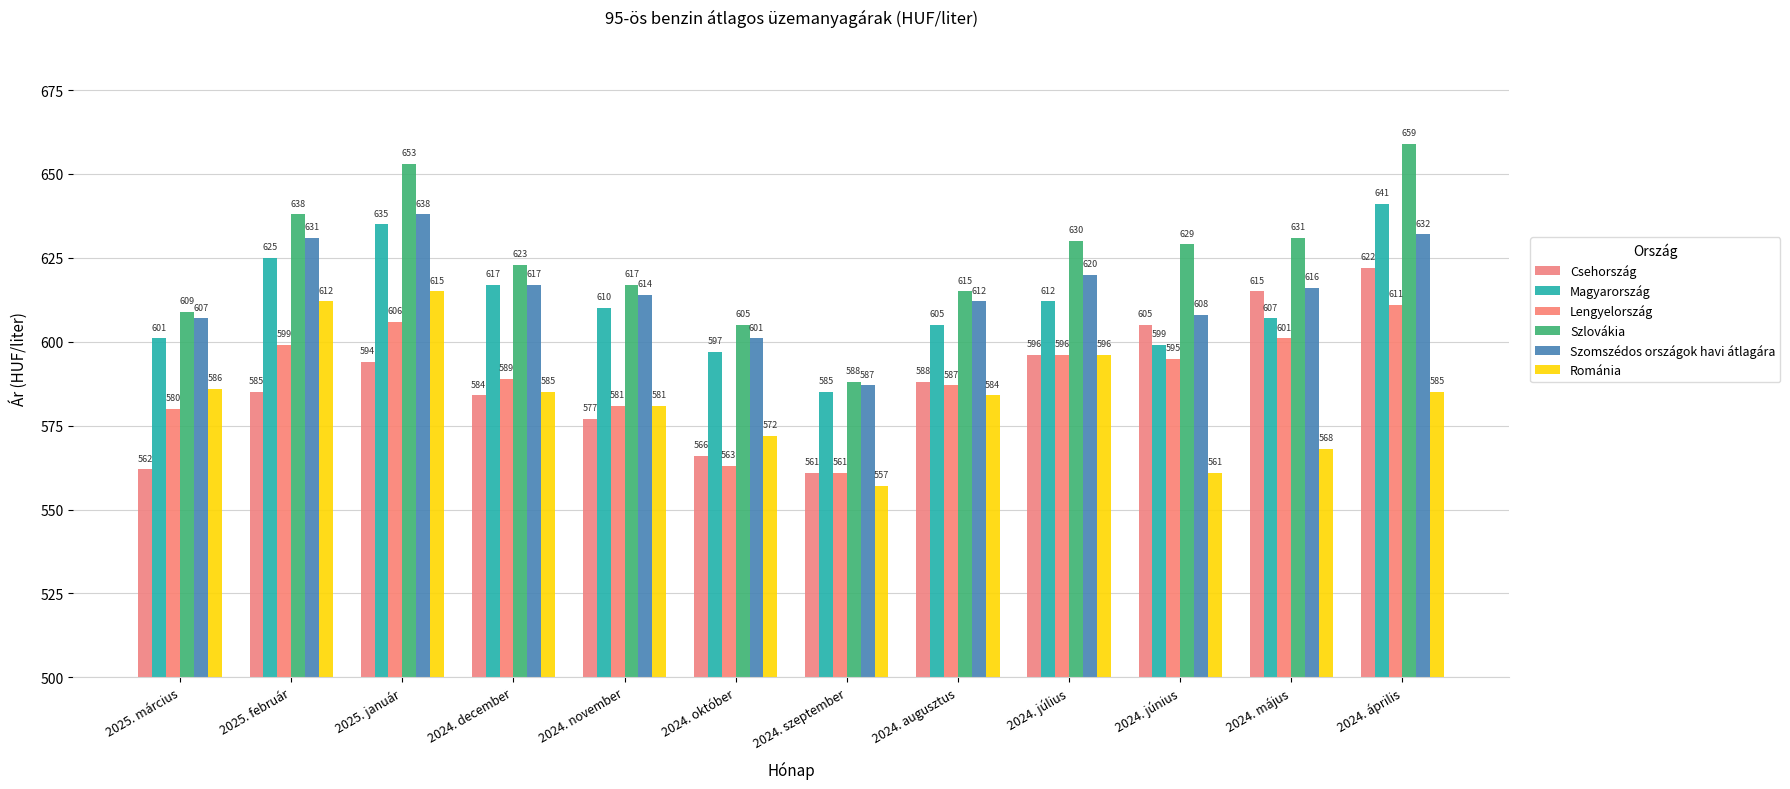

What is the spread (max minus min) of values at 2024. szeptember?

31